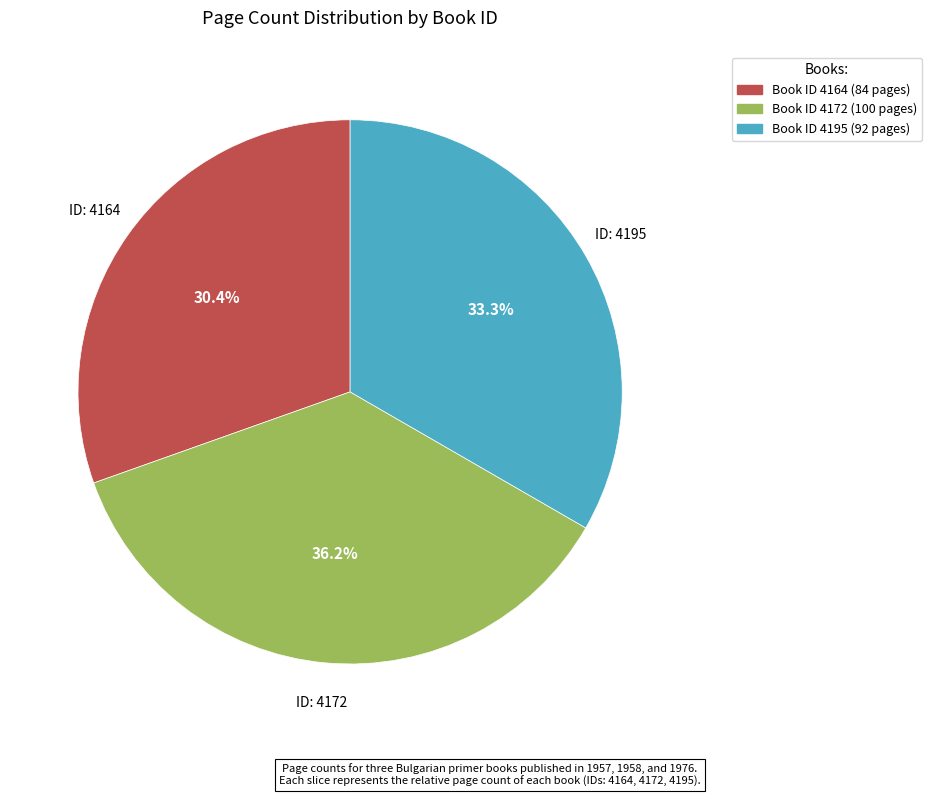

Is there a majority slice in this chart?

No